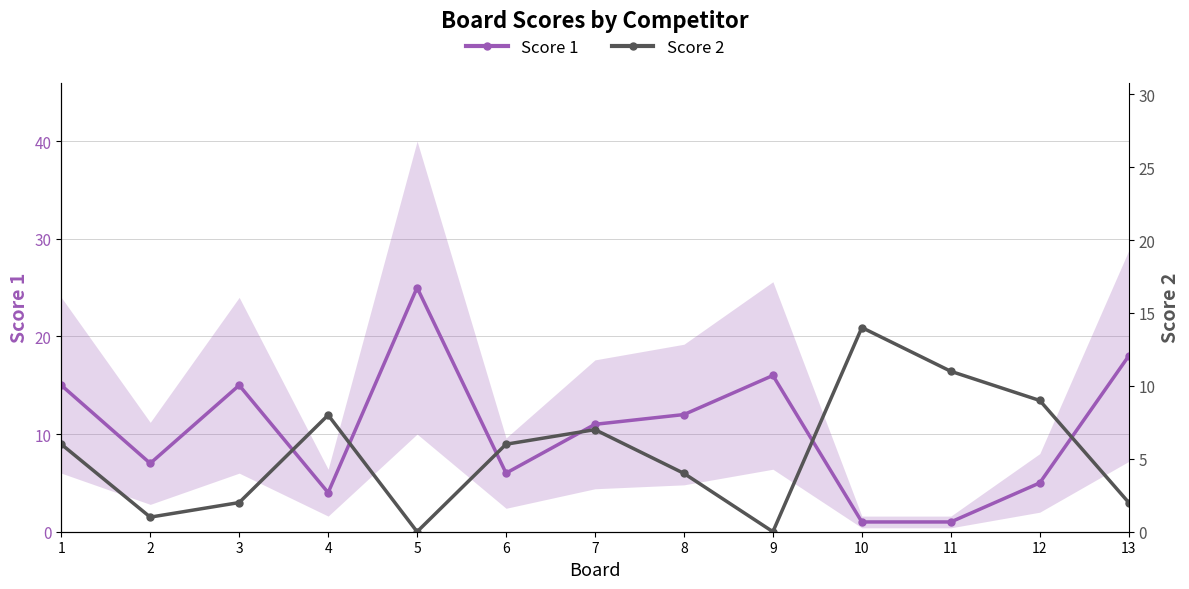

Reading left to right, list all the values displayed in this chart.

Score 1: 1=15	2=7	3=15	4=4	5=25	6=6	7=11	8=12	9=16	10=1	11=1	12=5	13=18
Score 2: 1=6	2=1	3=2	4=8	5=0	6=6	7=7	8=4	9=0	10=14	11=11	12=9	13=2